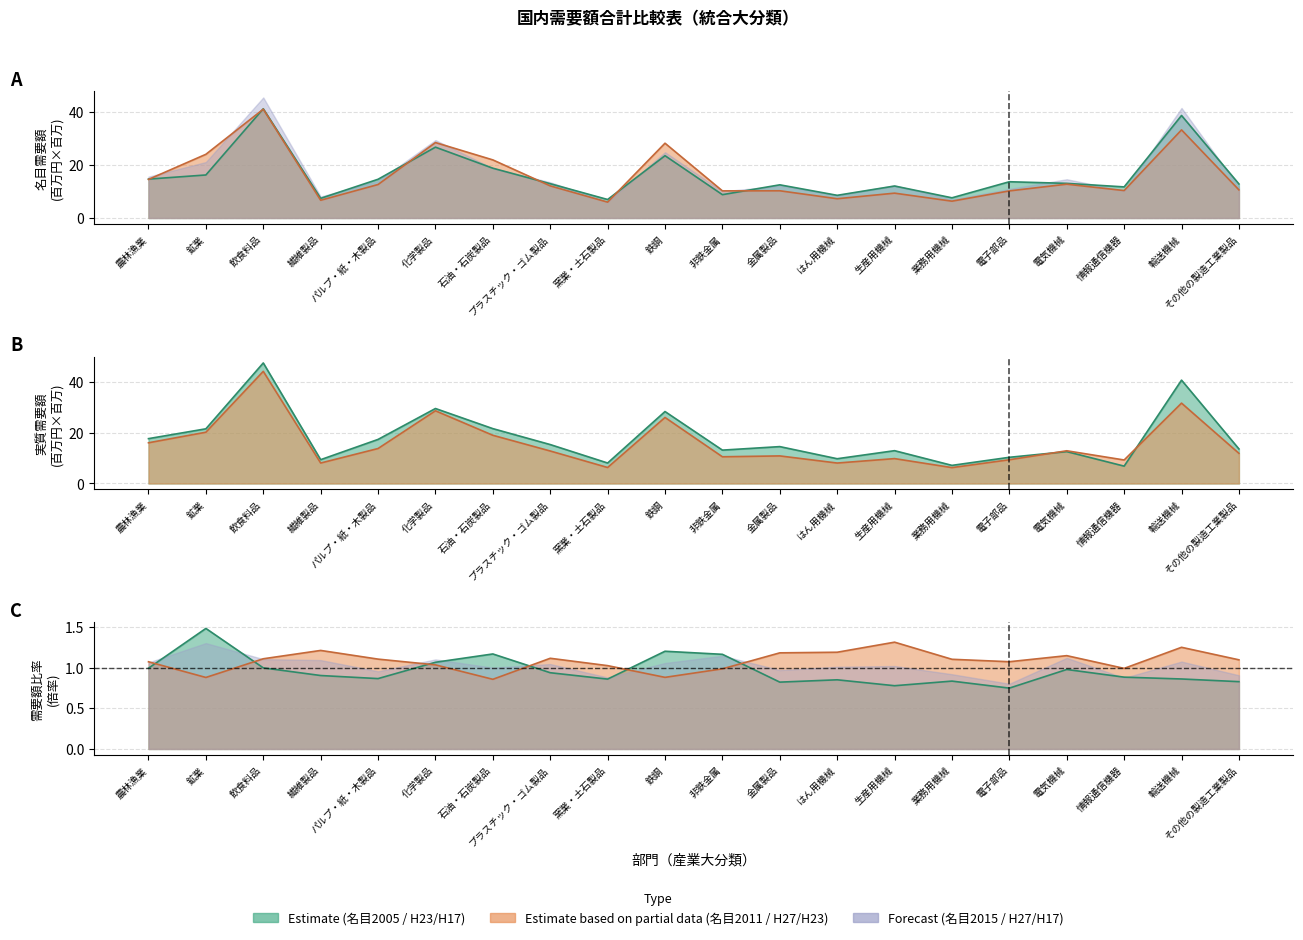

What is the spread (max minus min) of values at 石油・石炭製品?

3.1